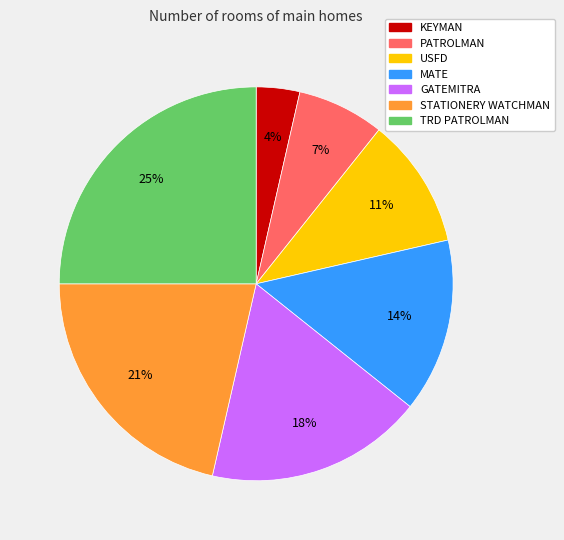

The USFD slice represents 1% of the pie. True or false?

False